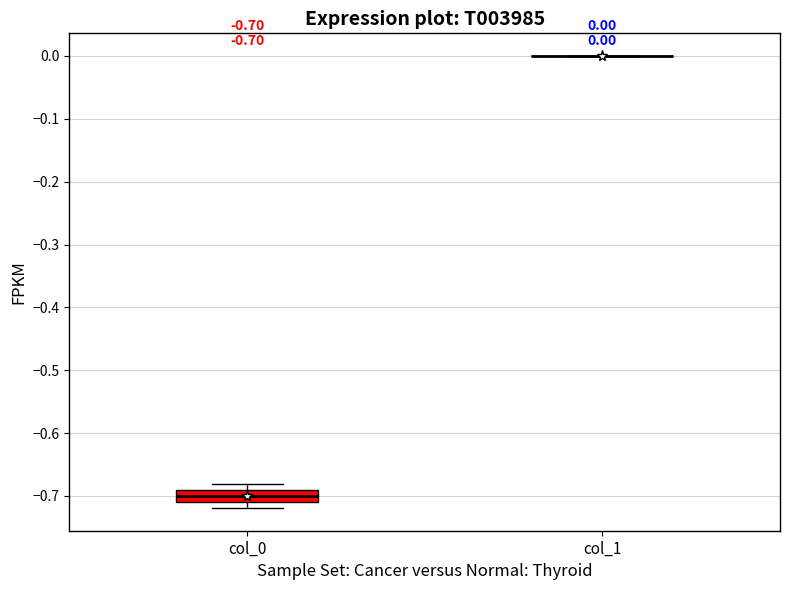

Comparing the boxes themselves (not the whiskers), which one is the tallest?

col_0